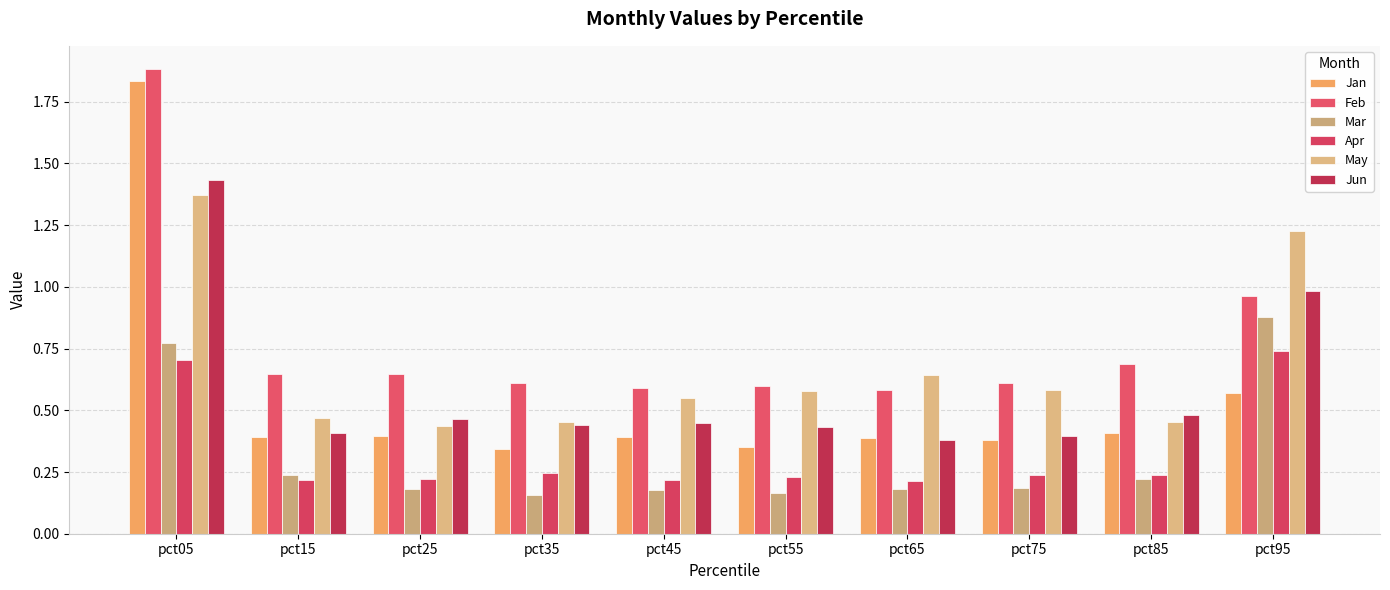

Which series has the widest spread of values?

Jan